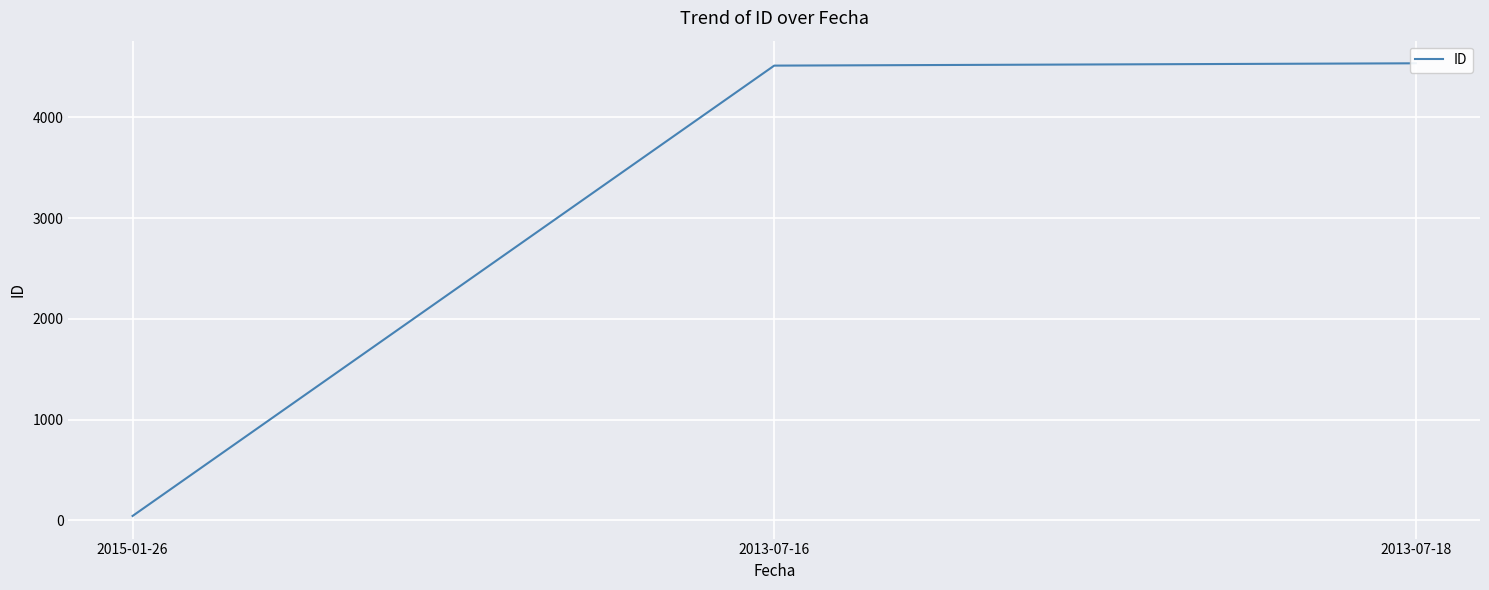

The chart shows a value of 45 at 2015-01-26. True or false?

True